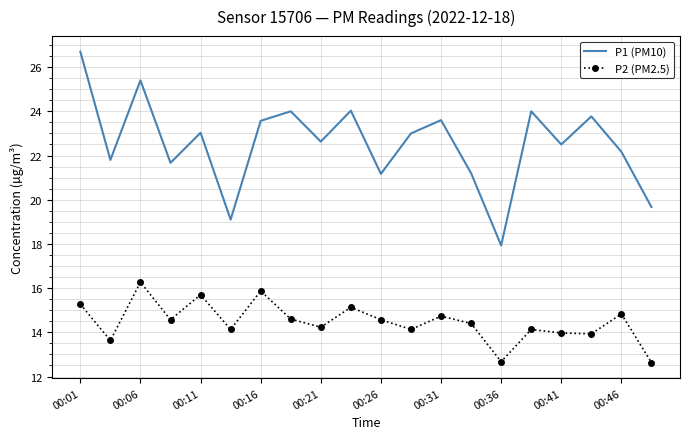

True or false: P1 (PM10) and P2 (PM2.5) cross at least once.

False